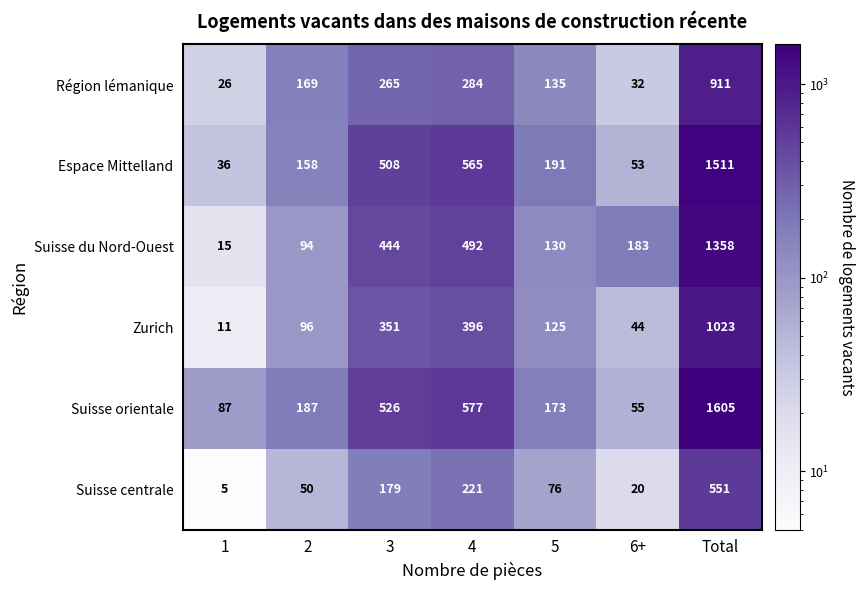

The Suisse orientale series shows 526 at 3. True or false?

True